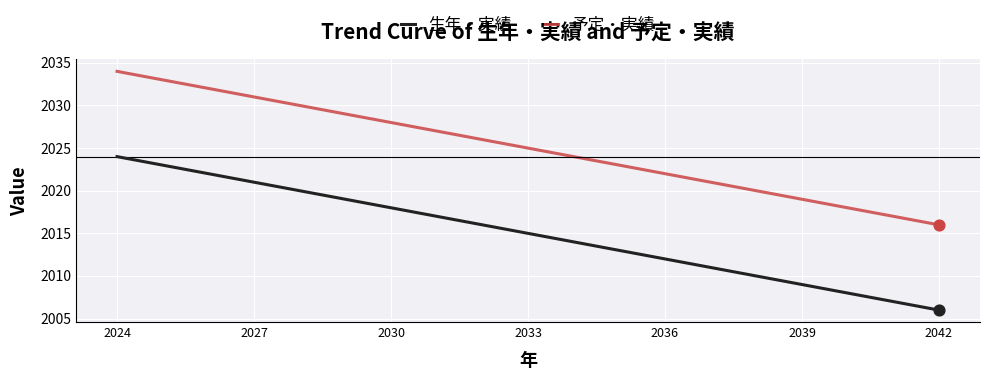

Which series has the largest total across all categories?

予定・実績